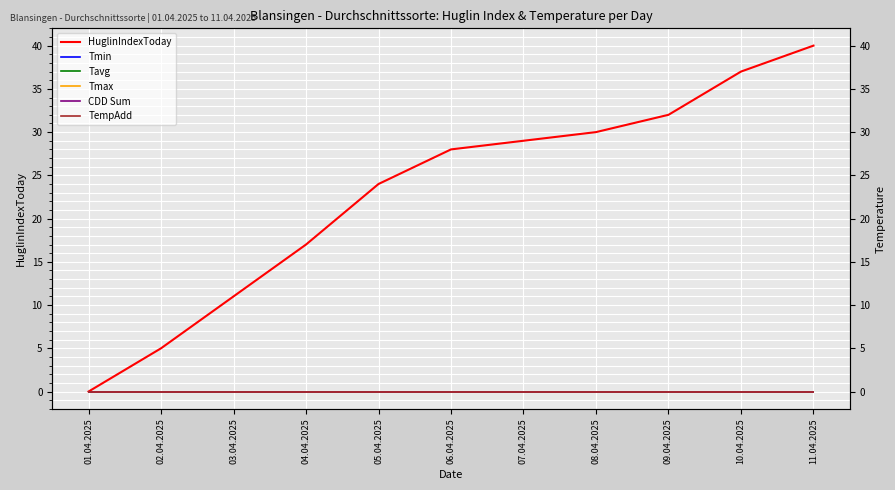

What is the label of the 2nd point from the left?

02.04.2025